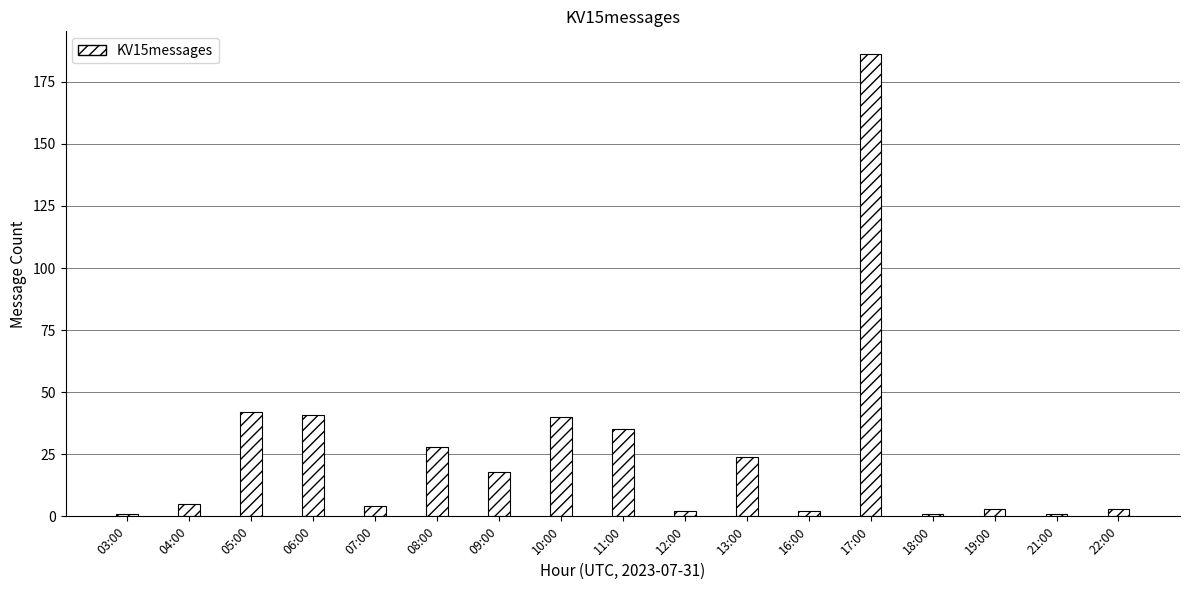

True or false: the data shows 22 at 10:00.

False